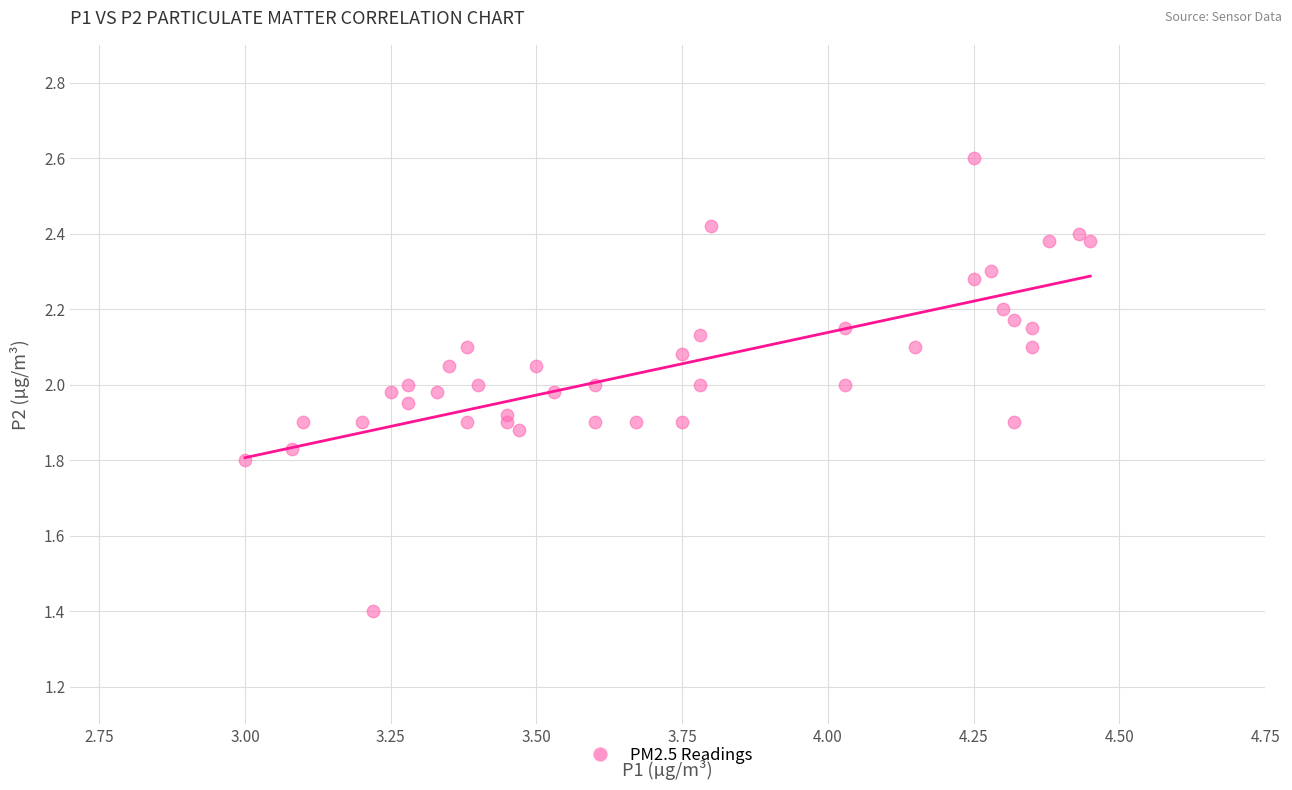

What is the range of Y values (max minus min)?

1.2